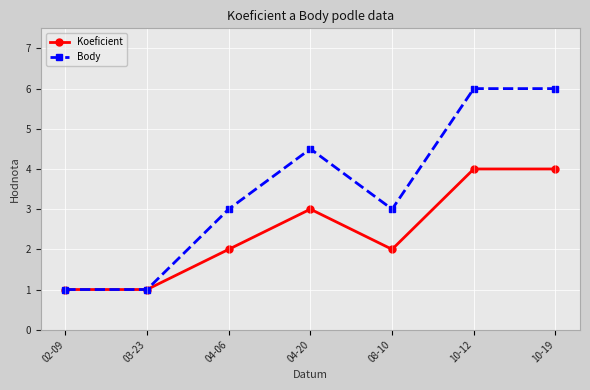

What is the sum of all Koeficient values?

17.0